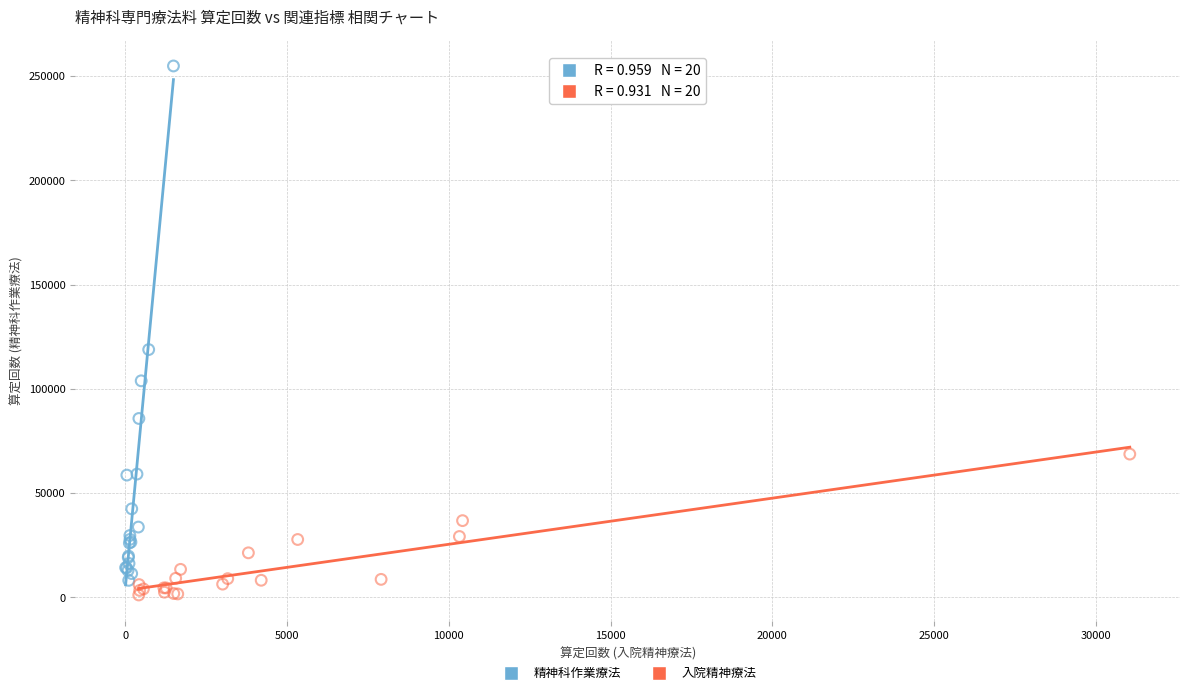

Which series contains the highest Y value?

精神科作業療法